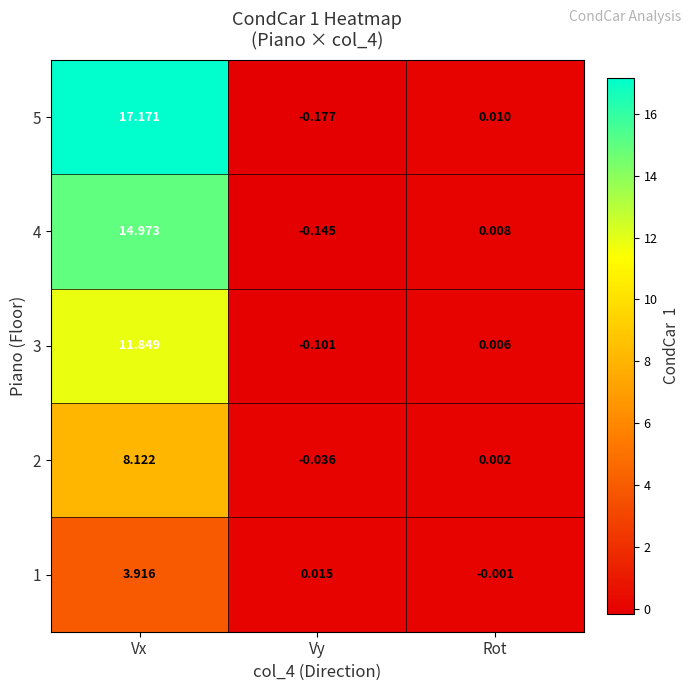

Rank the categories by 2 value from lowest to highest.

Vy, Rot, Vx